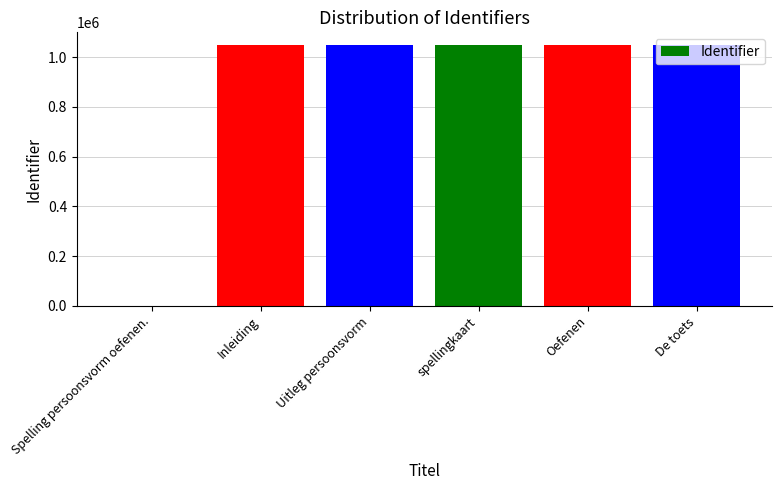

Approximately how many times larger is the value at Inleiding compared to spellingkaart?

1.0